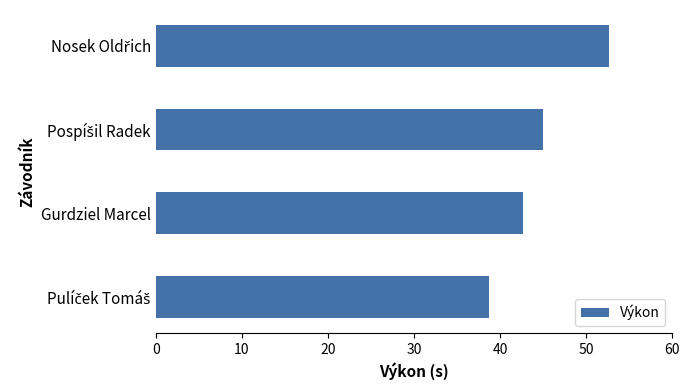

How many values are below 45?

2